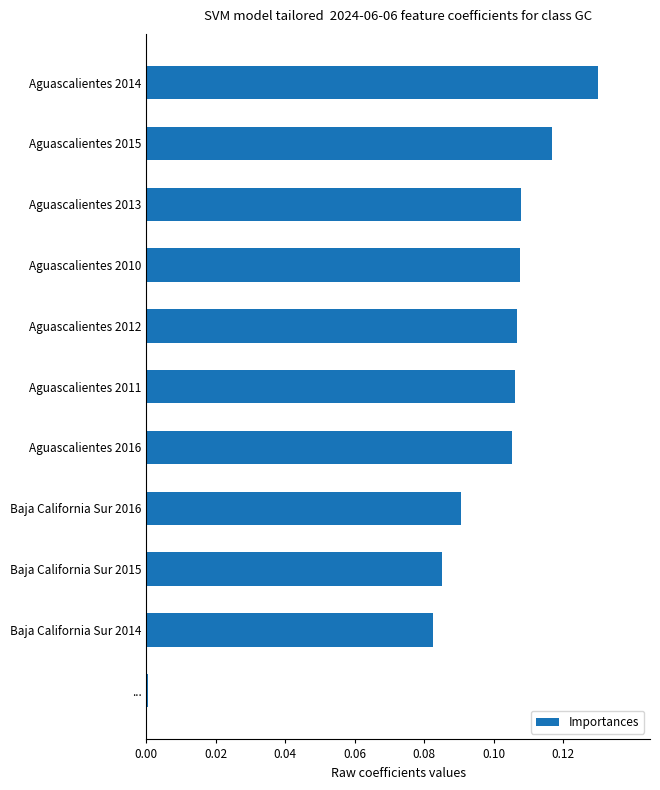

What is the sum of all values?

1.0